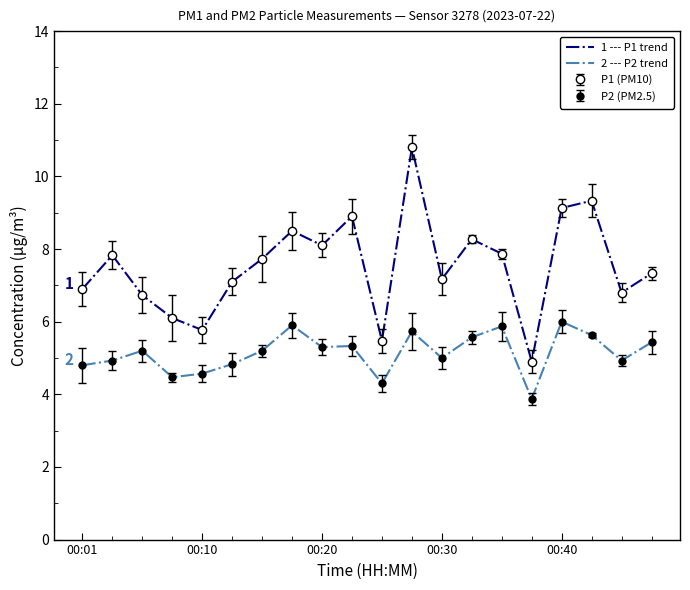

Rank the categories by 2 --- P2 trend value from highest to lowest.

16, 7, 14, 11, 17, 13, 19, 9, 8, 00:20, 6, 12, 00:10, 18, 5, 00:01, 00:40, 00:30, 10, 15